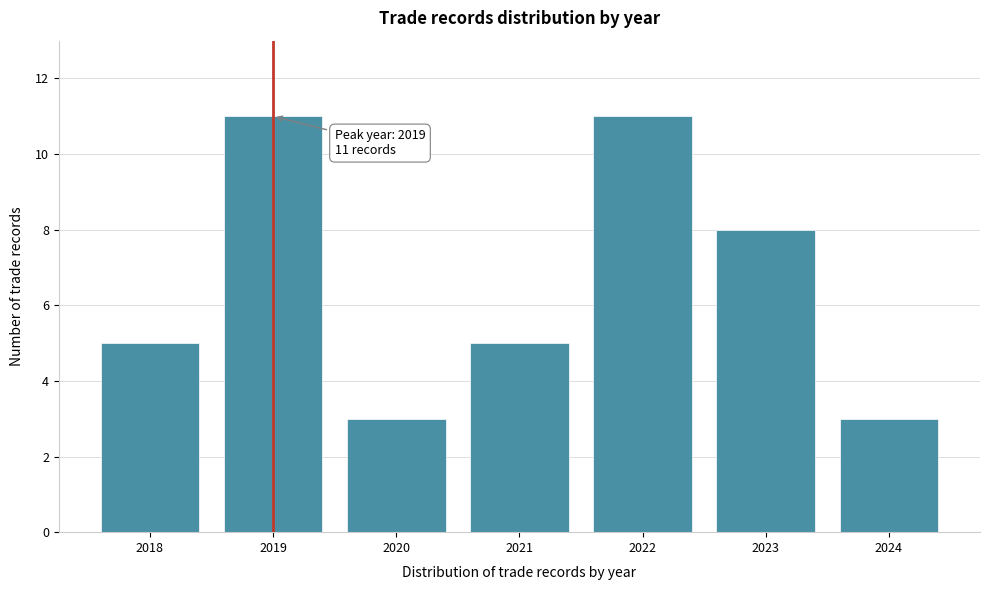

Reading left to right, list all the values displayed in this chart.

2018=5	2019=11	2020=3	2021=5	2022=11	2023=8	2024=3